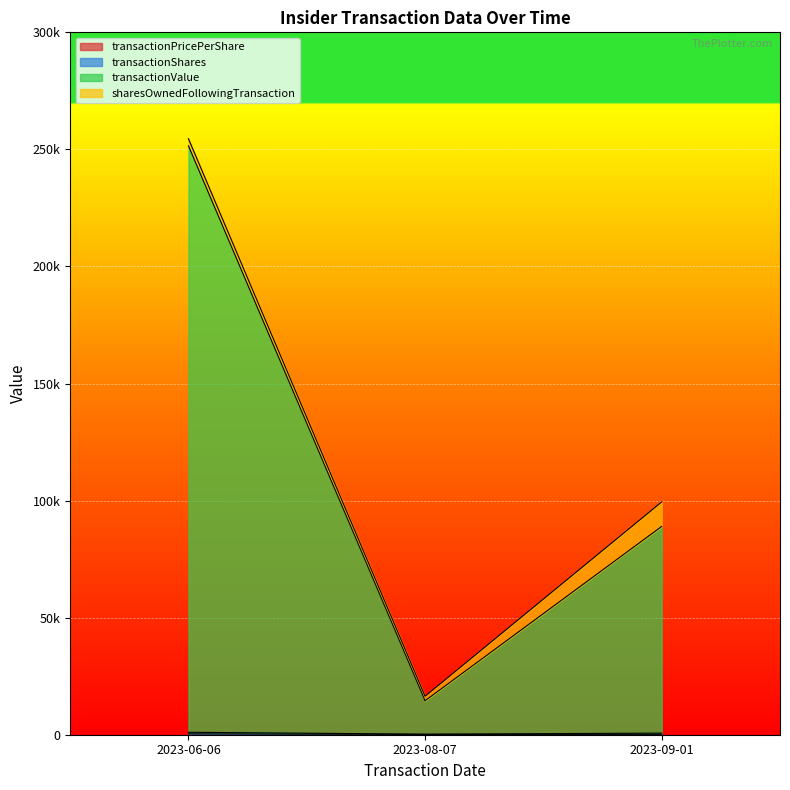

Read the transactionValue value at 2023-09-01.

88295.0